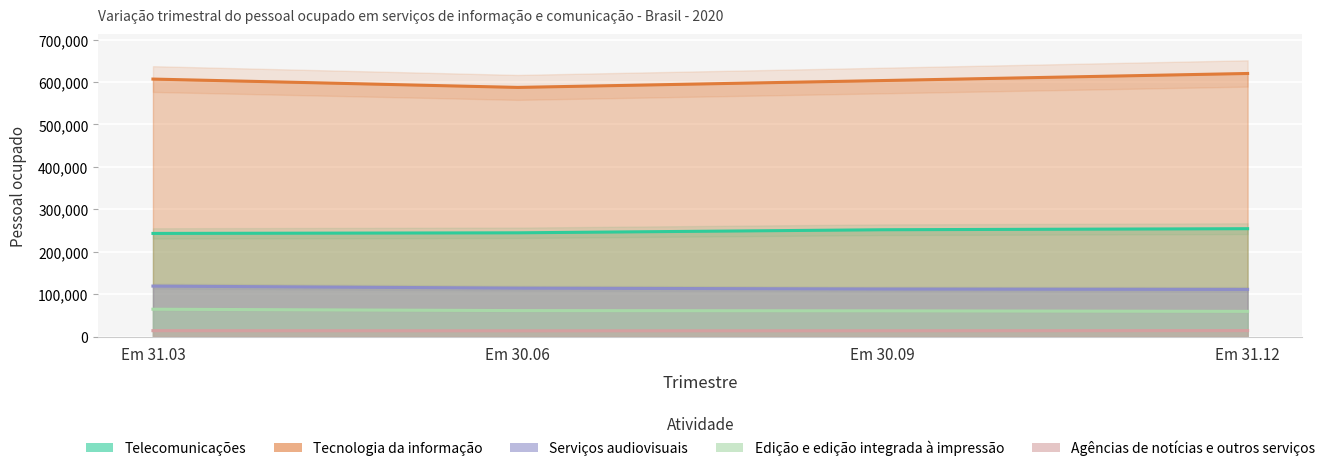

What is the difference between the second highest and second lowest values in the Agências de notícias e outros serviços series?

241